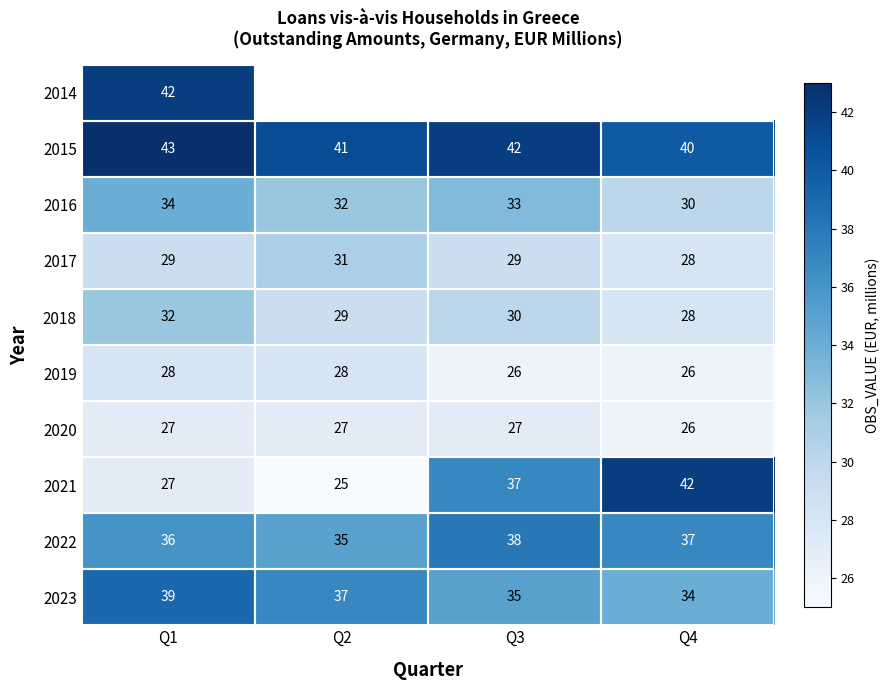

At which label is 2020 closest to 26?

Q4